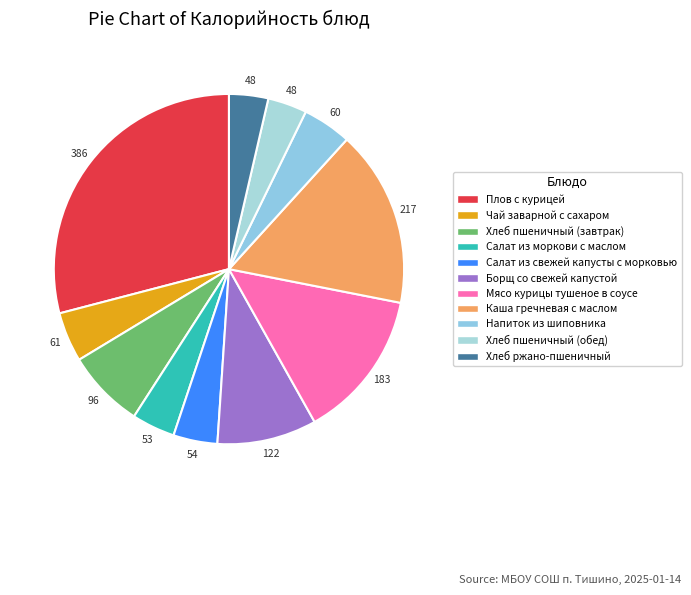

What percentage is NOT represented by Борщ со свежей капустой?

90.8%